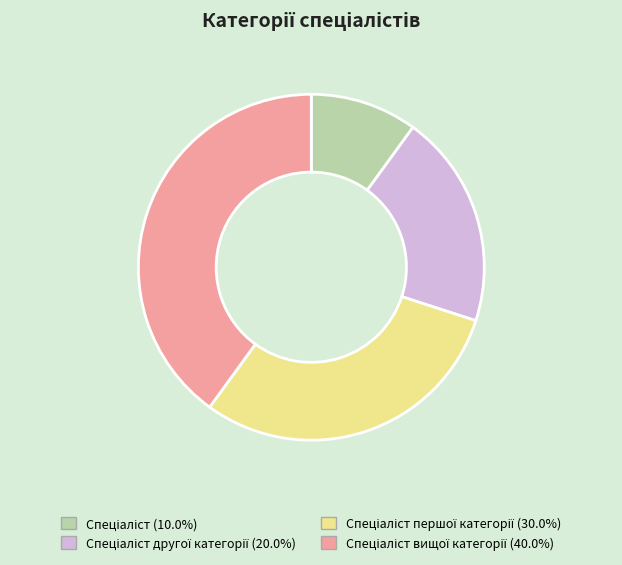

Does any single category account for the majority?

No